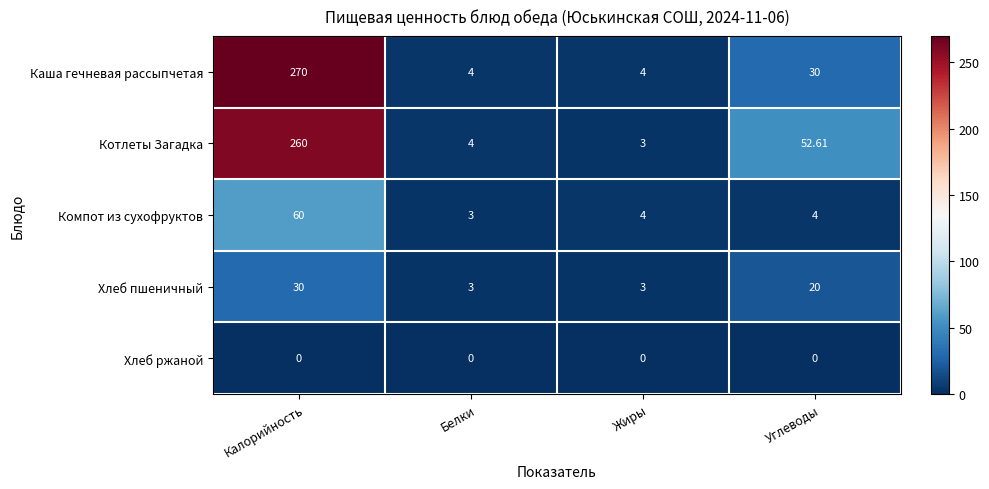

At which label is Каша гечневая рассыпчетая closest to 137?

Углеводы